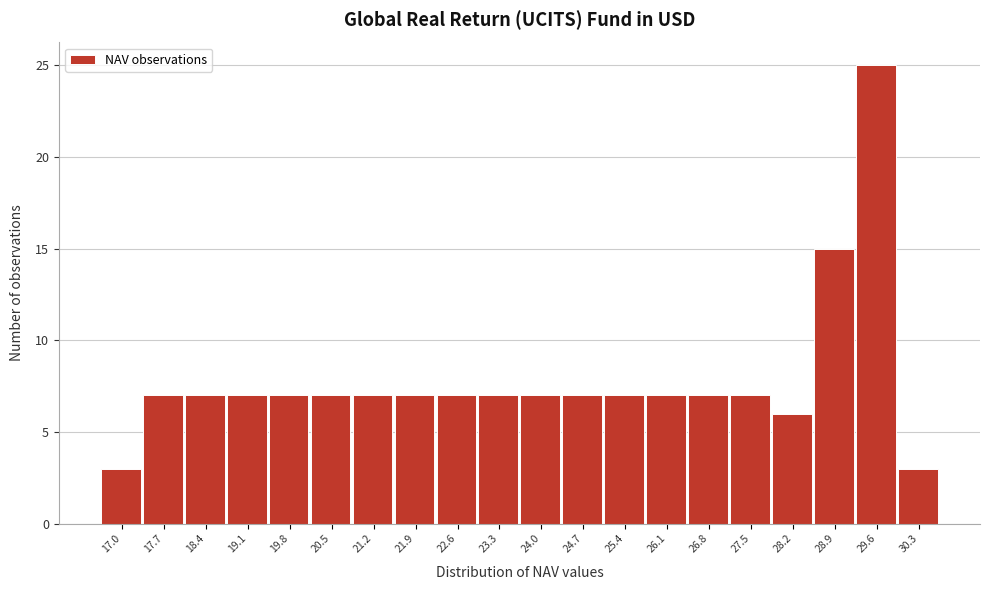

Reading left to right, transcribe all the data shown in this chart.

3	7	7	7	7	7	7	7	7	7	7	7	7	7	7	7	6	15	25	3